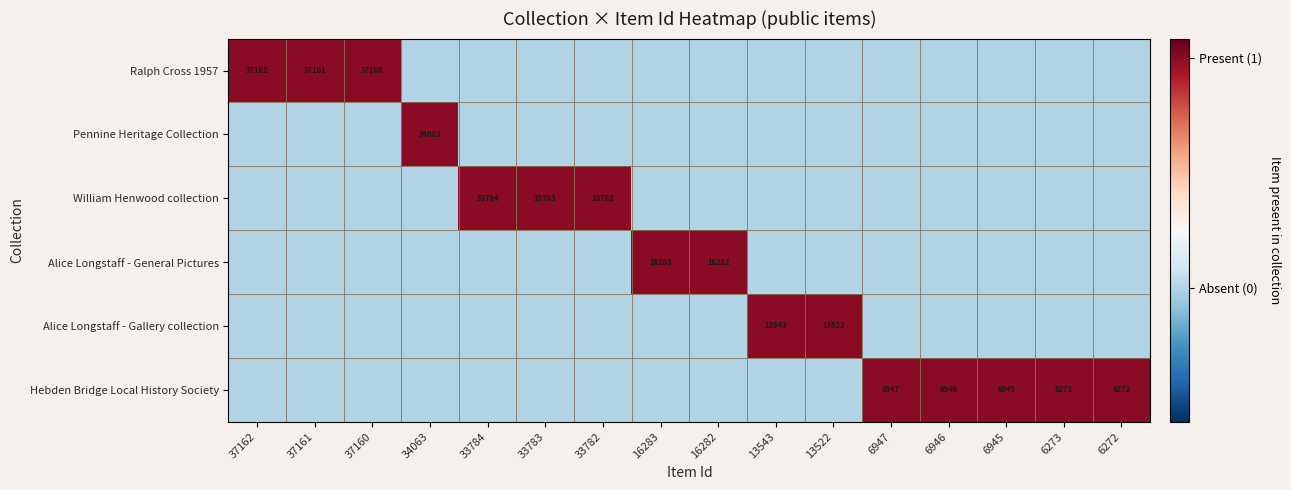

The value of Hebden Bridge Local History Society at 6272 is 6272.0. True or false?

True